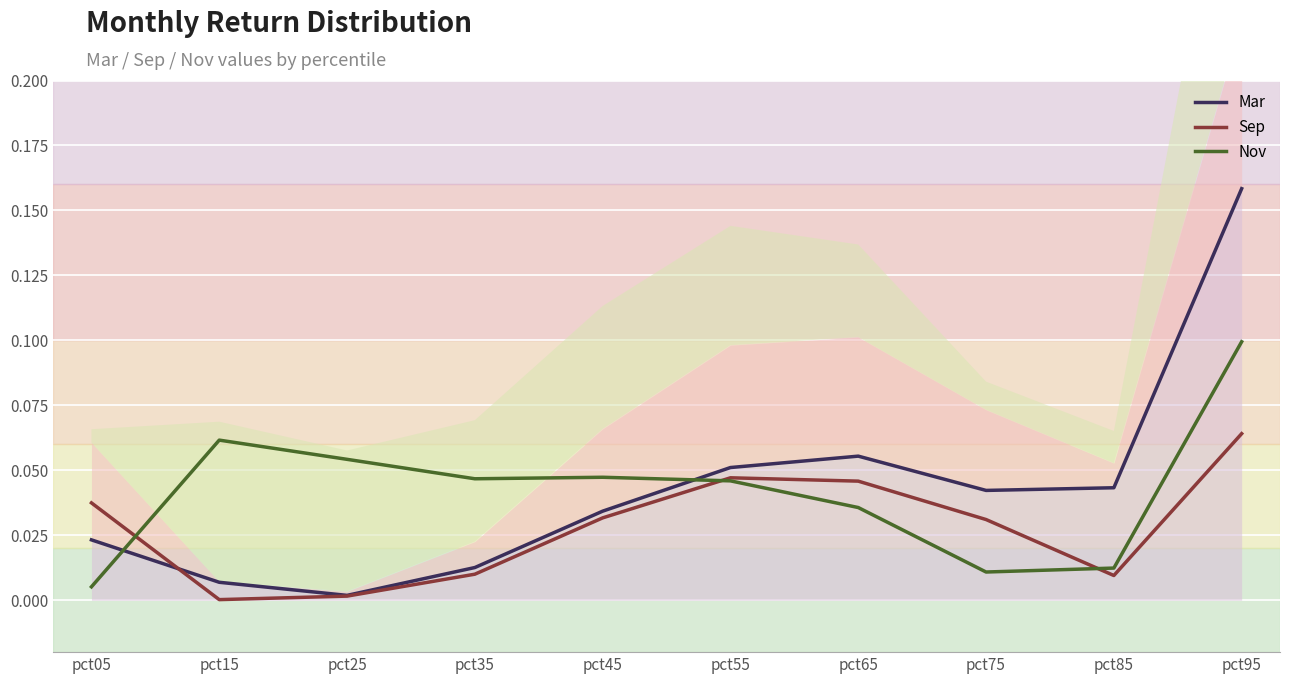

True or false: Mar and Sep intersect in this chart.

True